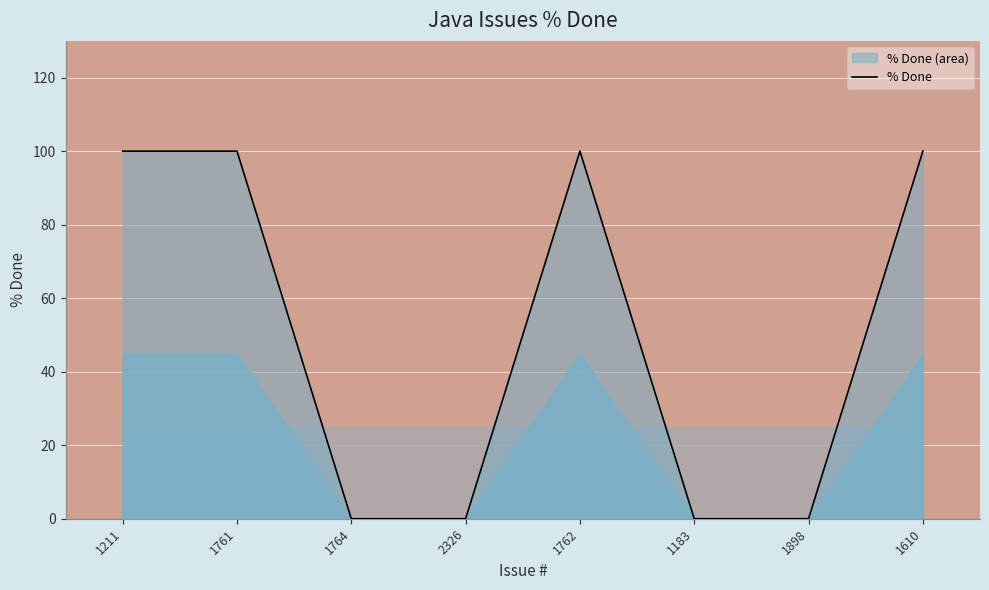

Between 1898 and 1211, which is larger?

1211